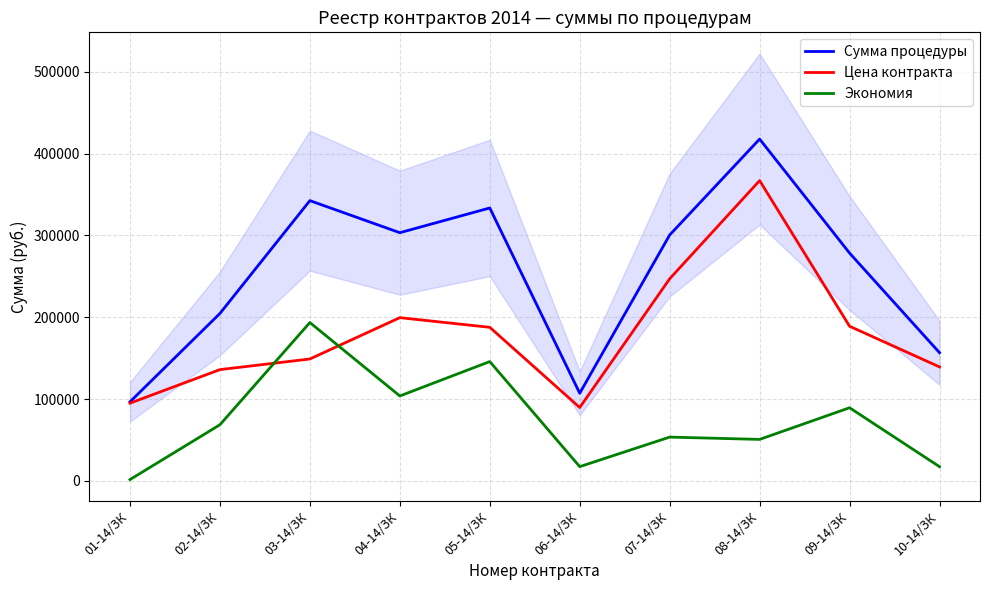

List the labels in order of Сумма процедуры value, largest first.

08-14/ЗК, 03-14/ЗК, 05-14/ЗК, 04-14/ЗК, 07-14/ЗК, 09-14/ЗК, 02-14/ЗК, 10-14/ЗК, 06-14/ЗК, 01-14/ЗК